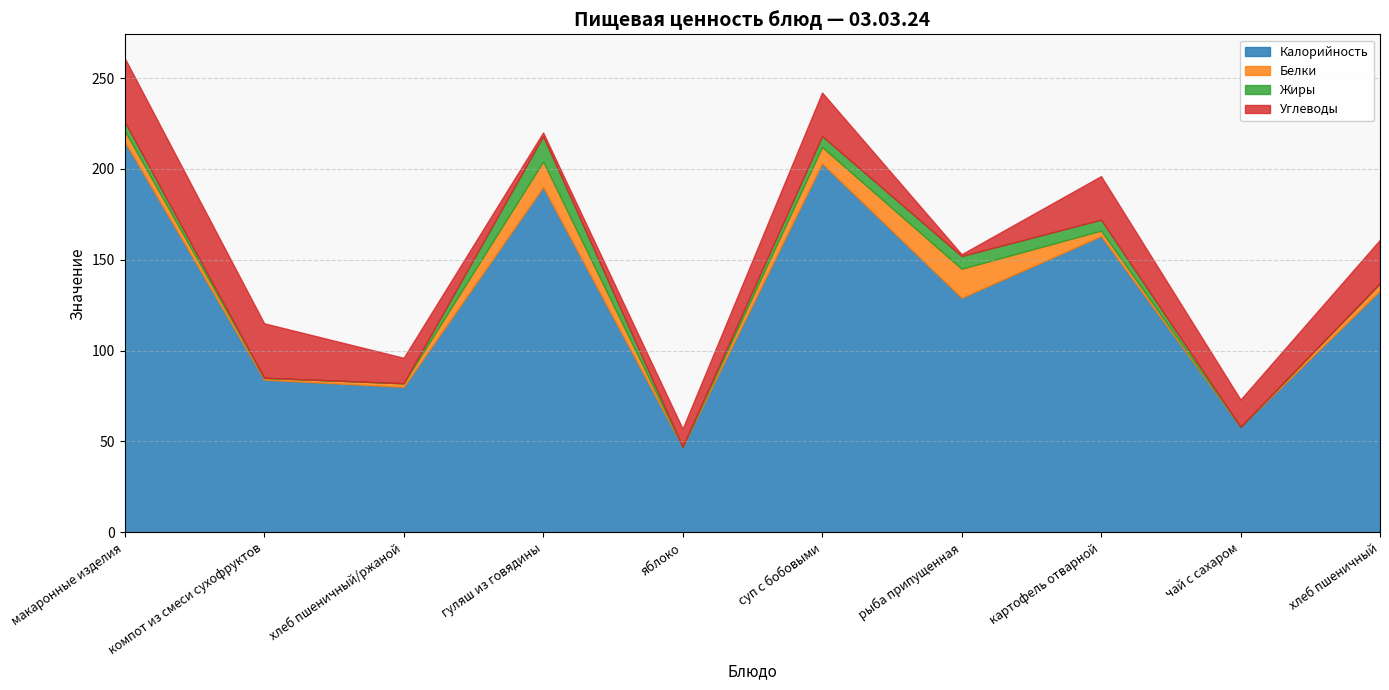

Is it true that Жиры equals 0 at хлеб пшеничный?

True